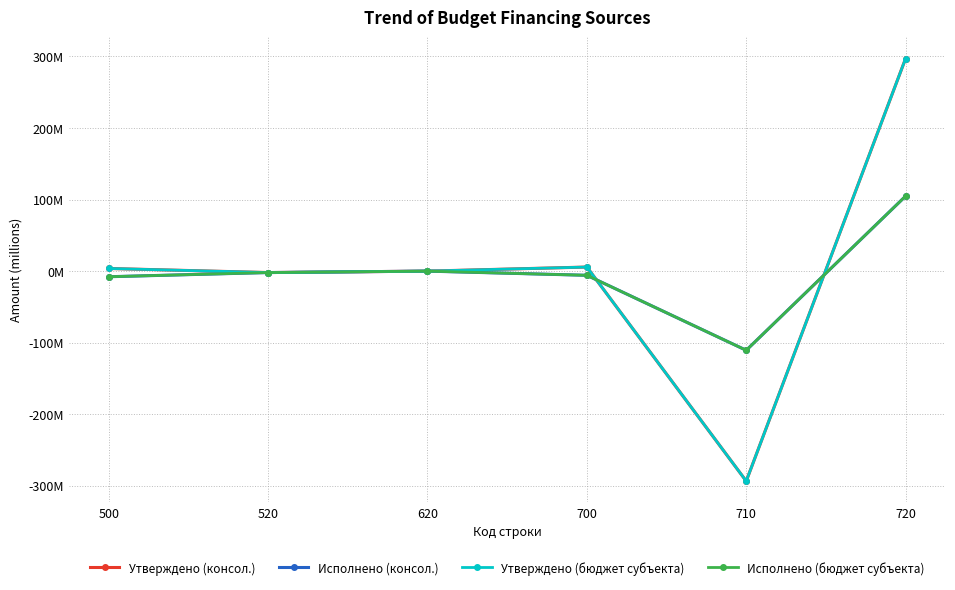

Does the chart have visible grid lines?

Yes